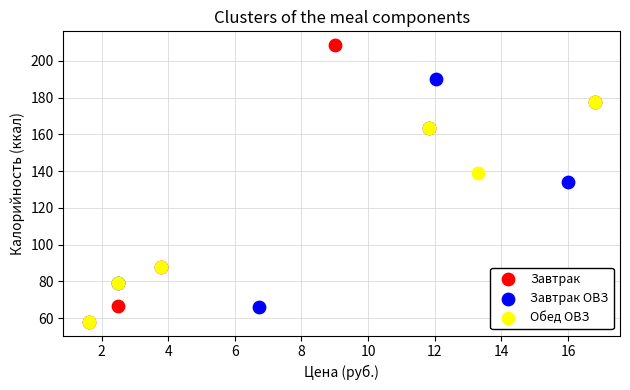

Which series reaches the maximum Y coordinate?

Завтрак